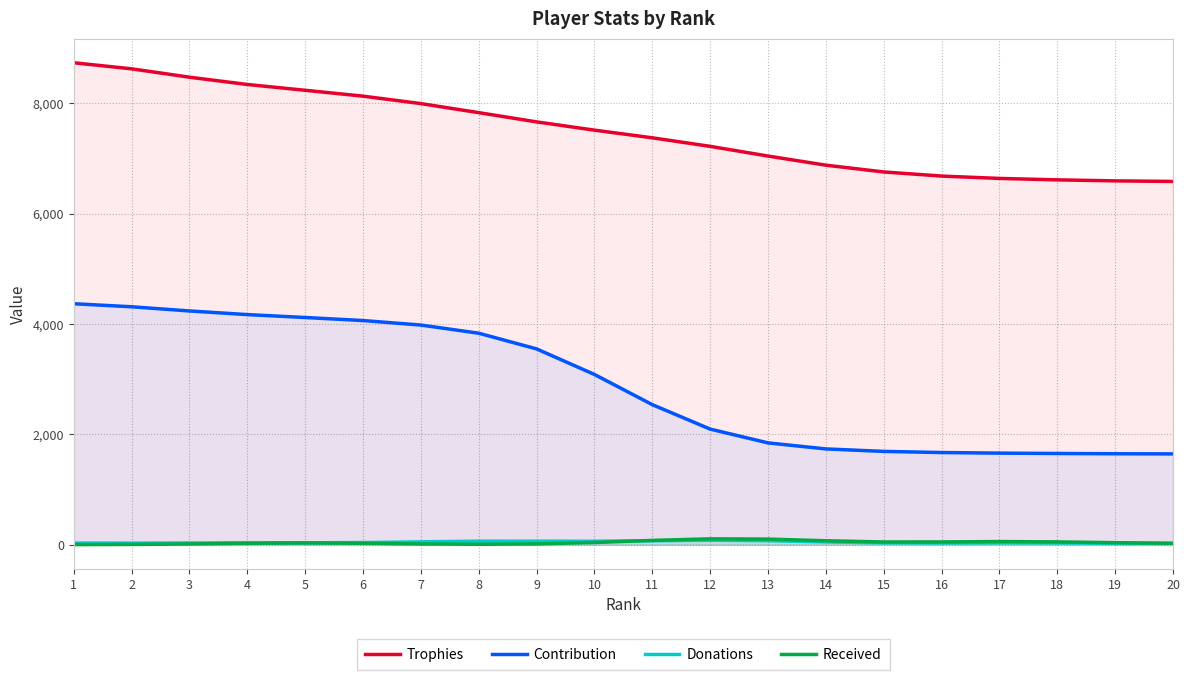

Which series has the largest total across all categories?

Trophies